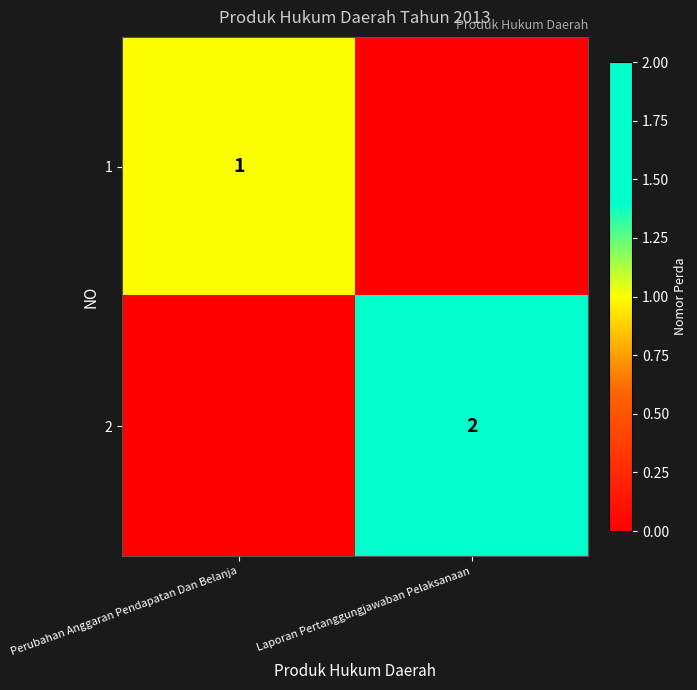

The 2 series shows 3 at Laporan Pertanggungjawaban Pelaksanaan. True or false?

False